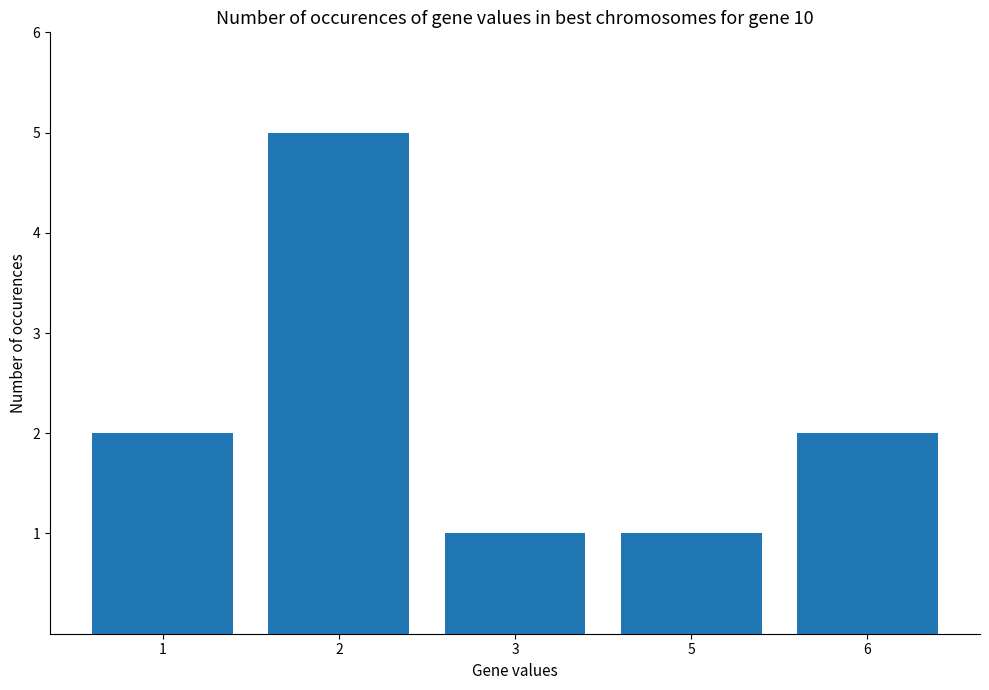

What is the greatest value displayed?

5